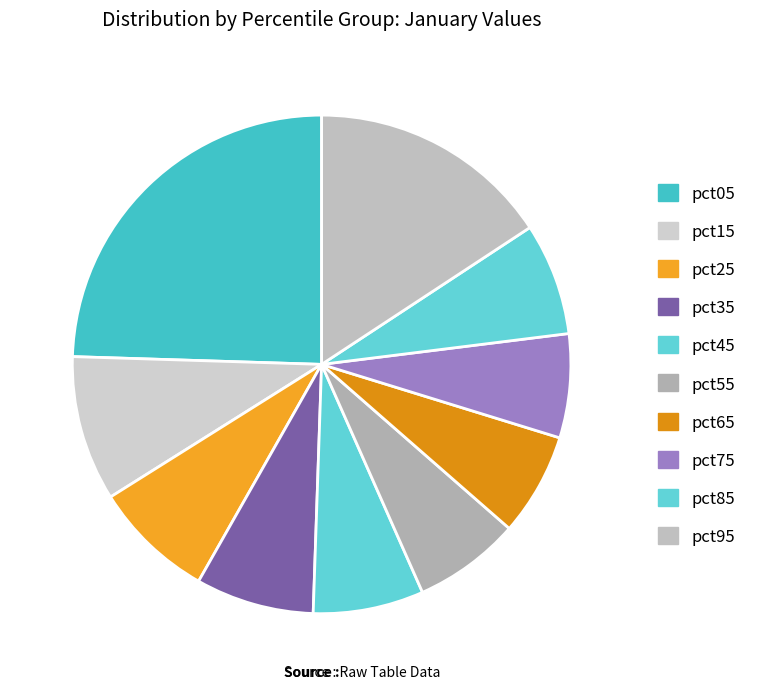

To the nearest percent, what is the average slice percentage?

10%